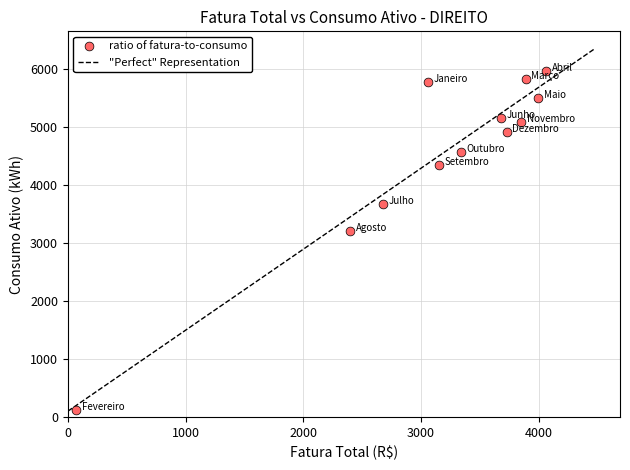

What Y value in the scatter plot is closest to 3046?

3212